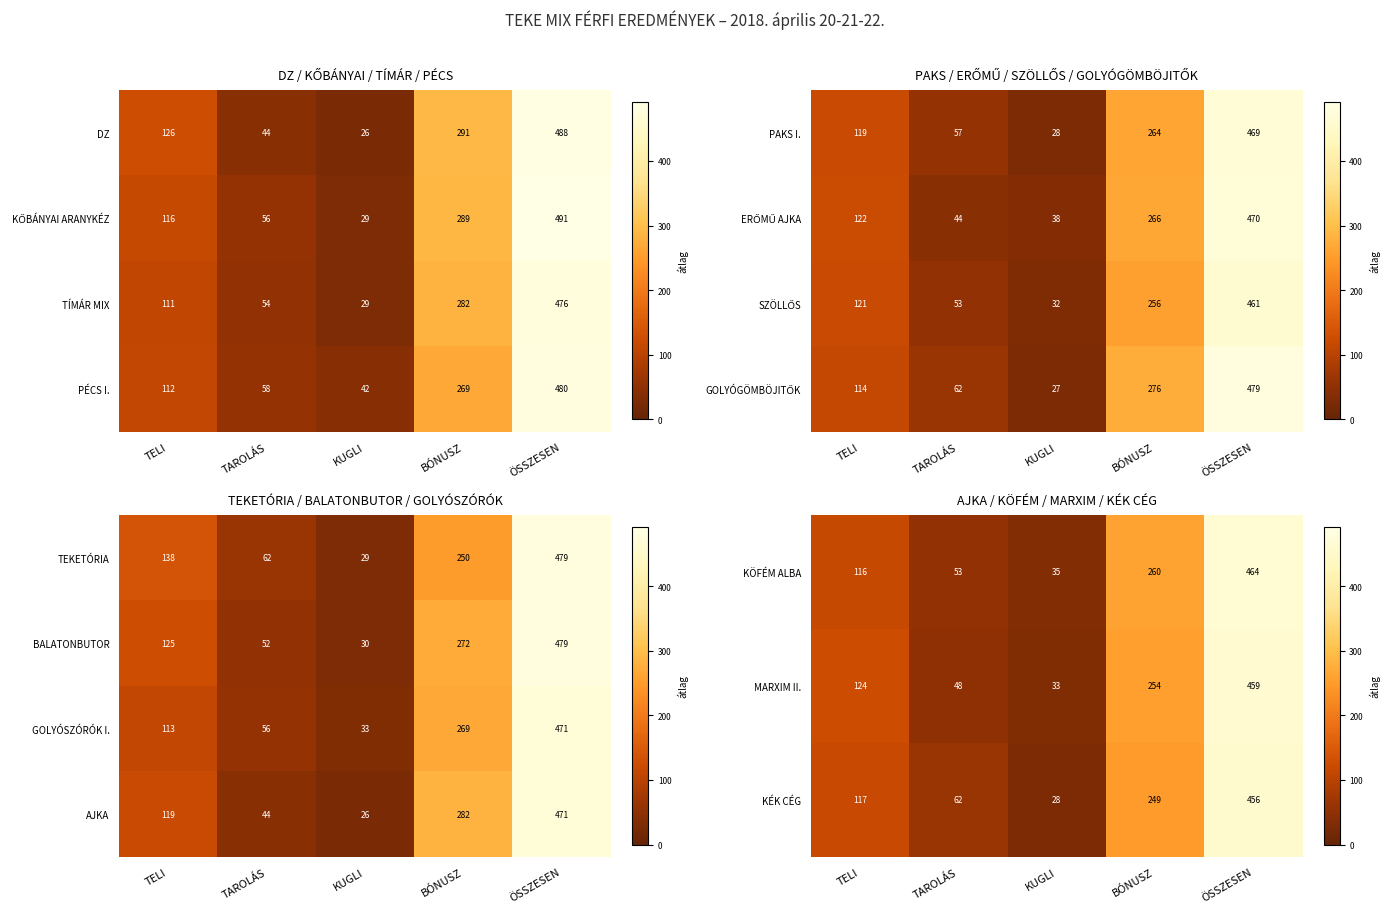

The MARXIM II. series shows 48 at TAROLÁS. True or false?

True